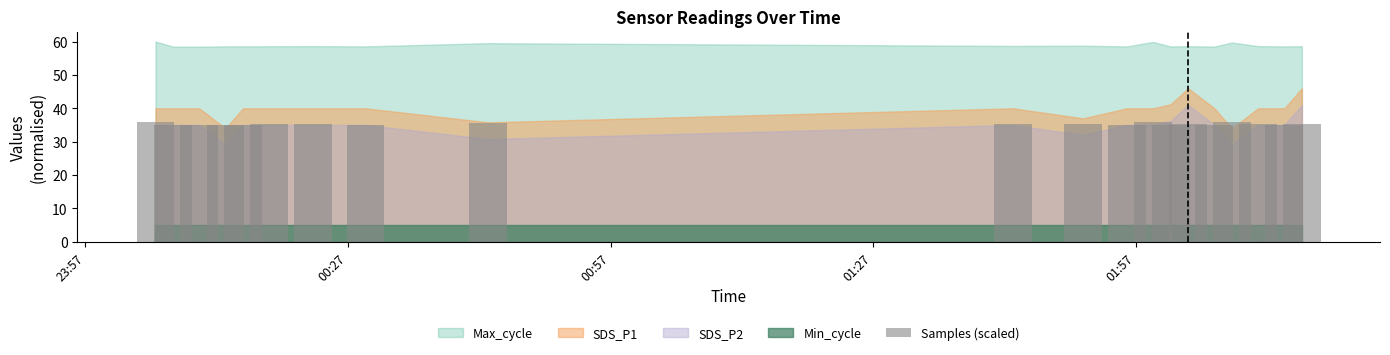

What is the sum of all values?

705.8